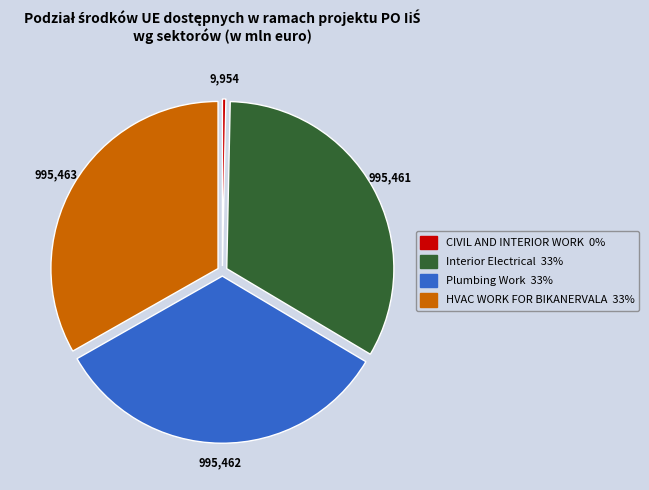

Does Plumbing Work account for over 50% of the chart?

No